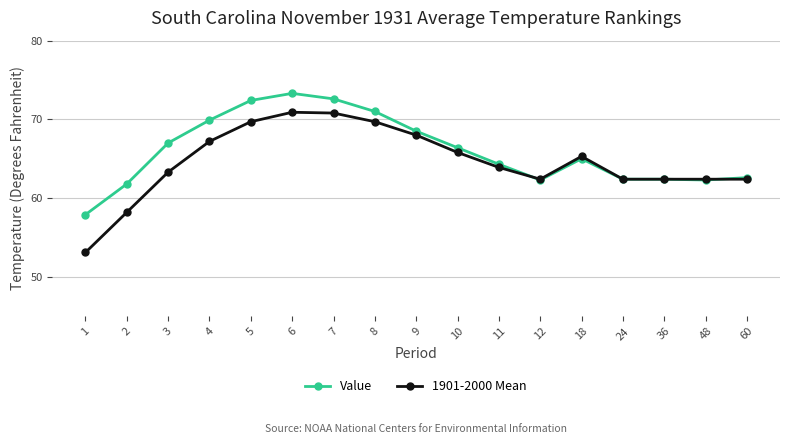

Rank the series by their maximum value, from highest to lowest.

Value, 1901-2000 Mean